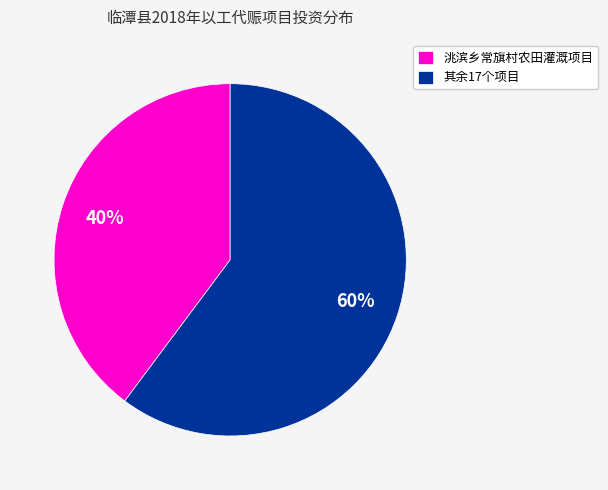

To the nearest percent, what portion does 其余17个项目 represent?

60%